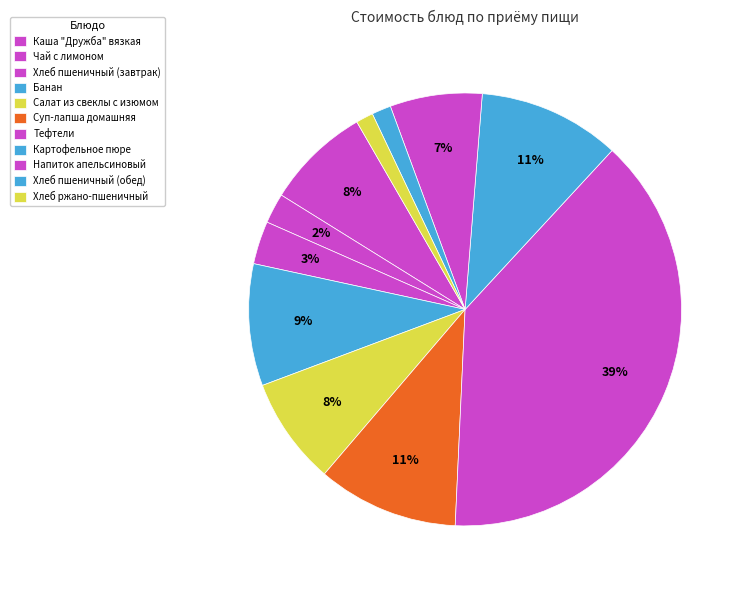

How many segments does this pie chart have?

11